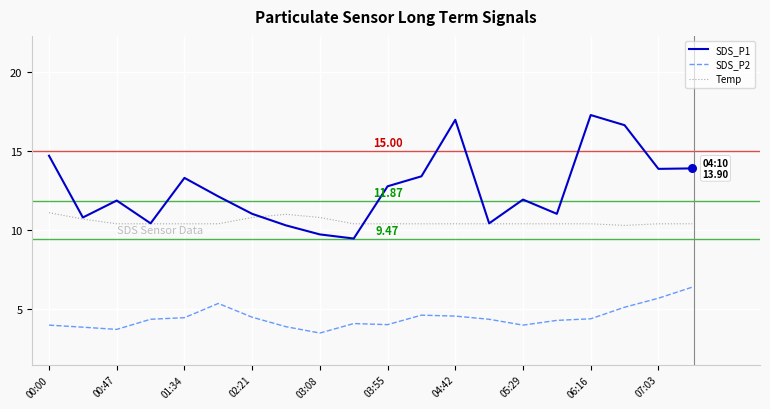

Which series has the largest total across all categories?

SDS_P1